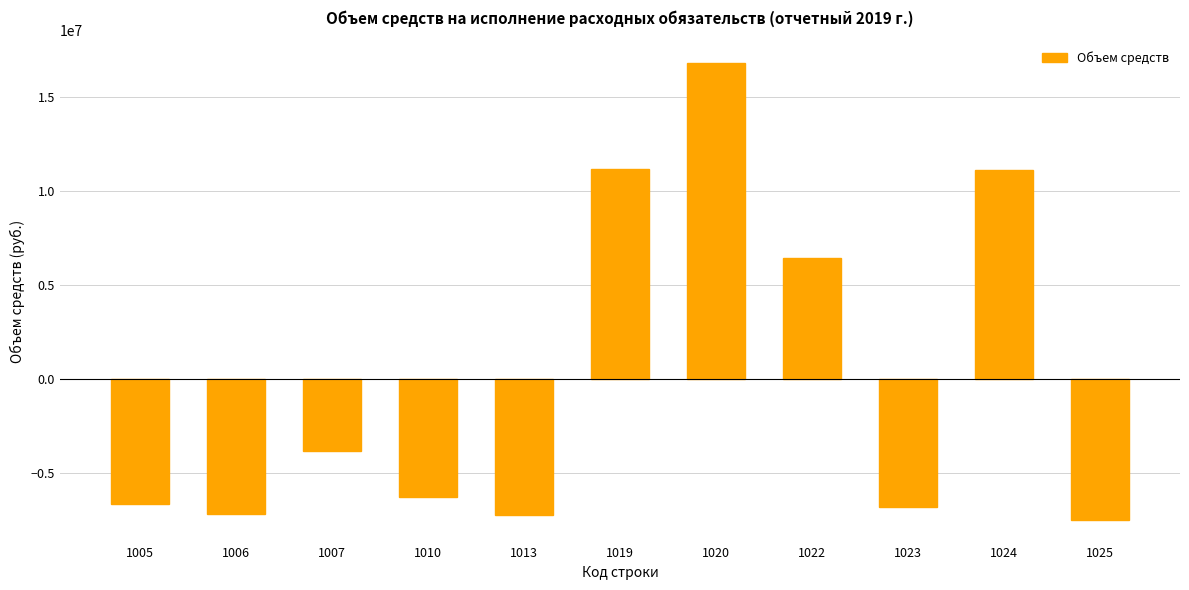

Count the number of data series in this chart.

1